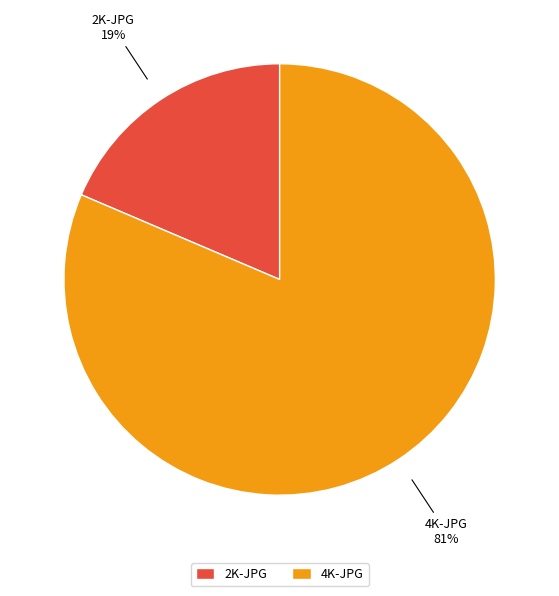

To the nearest percent, what is the combined percentage of 2K-JPG and 4K-JPG?

100%